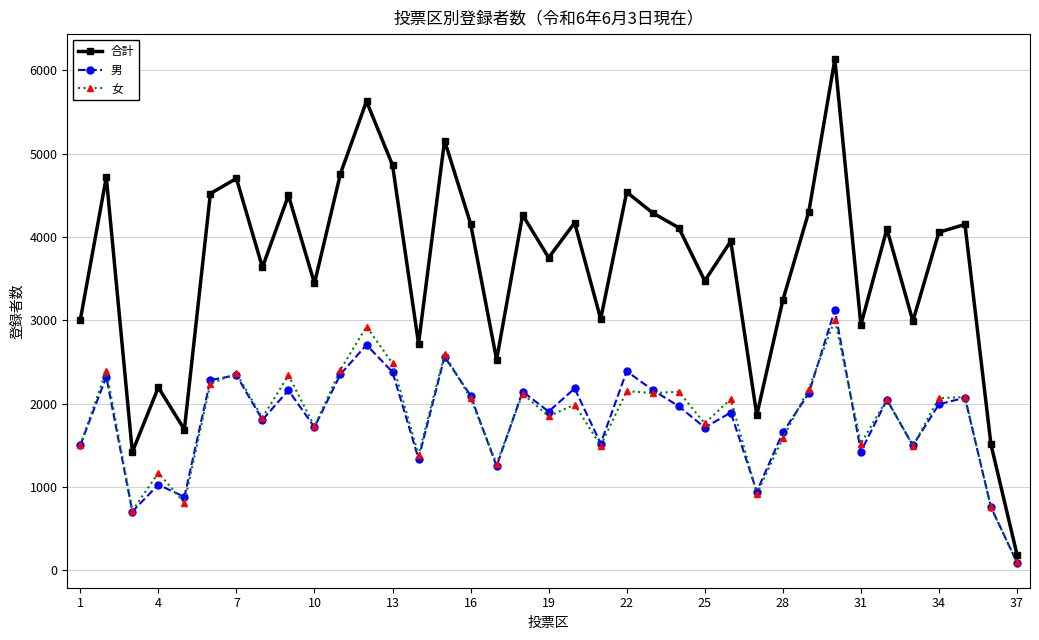

What is the highest value of the 合計 series?

6131